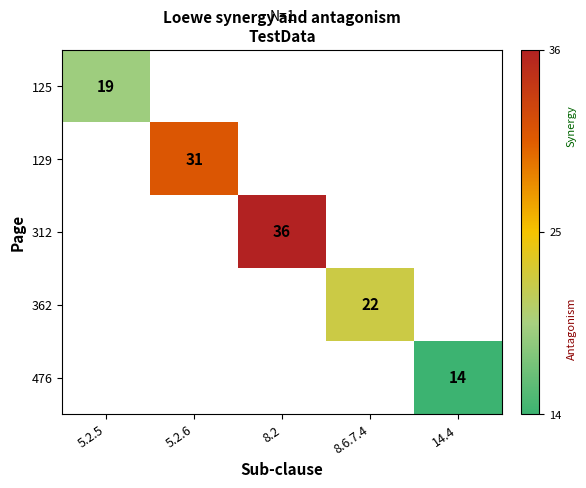

Is it true that 129 equals 31 at 5.2.6?

True